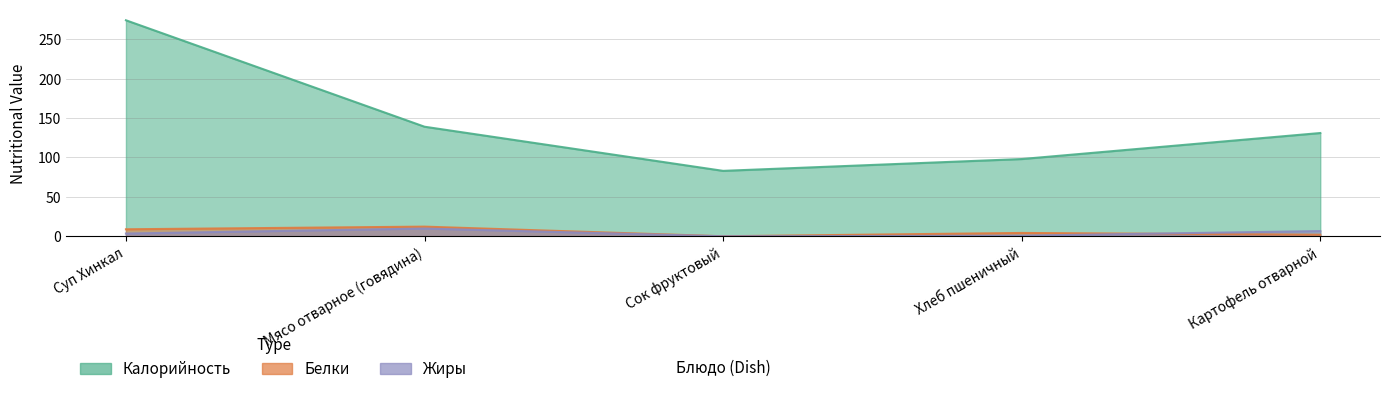

True or false: Жиры has a value of 15.9 at Мясо отварное (говядина).

False